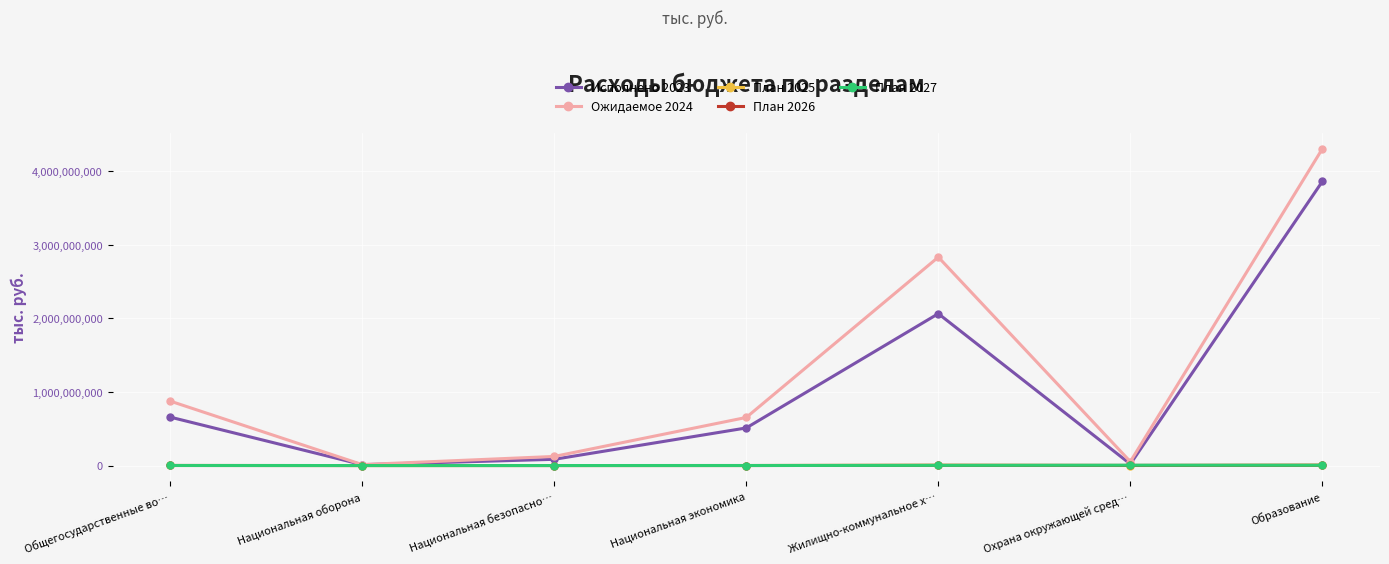

How many values in the План 2025 series are below 443083?

3